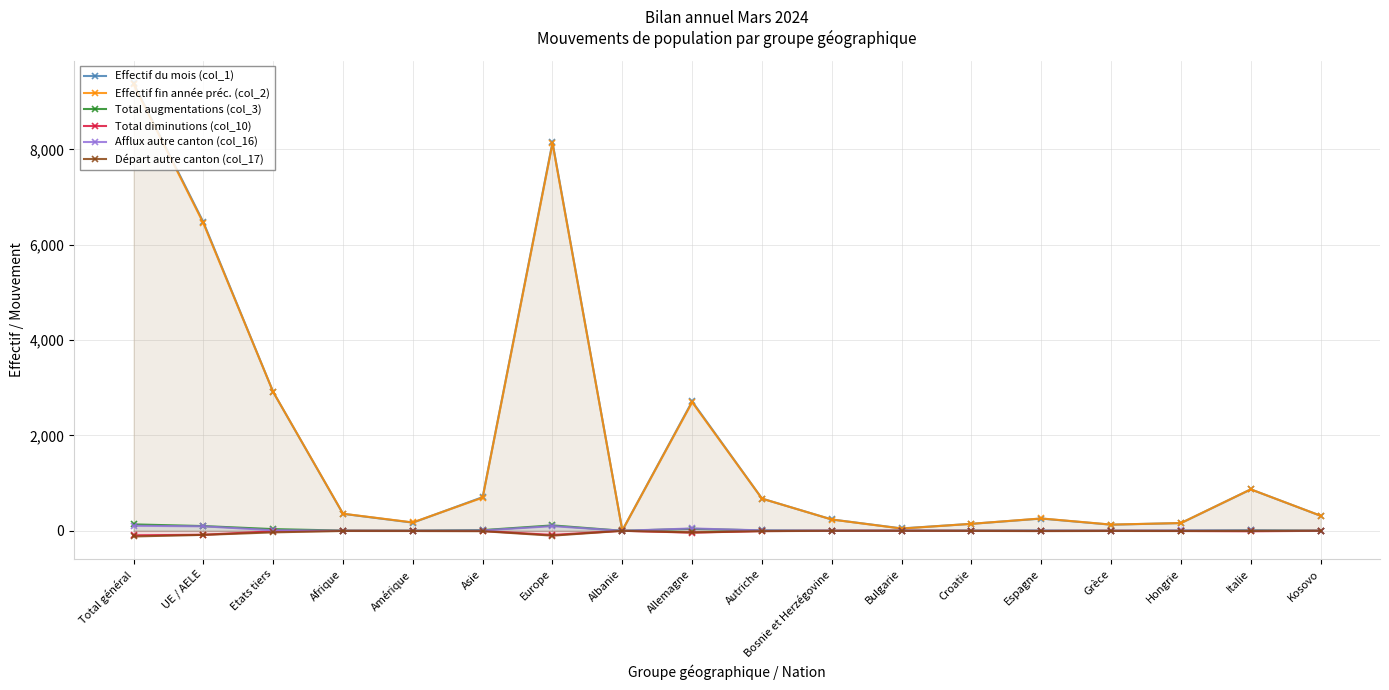

What is the label of the 15th point from the right?

Afrique